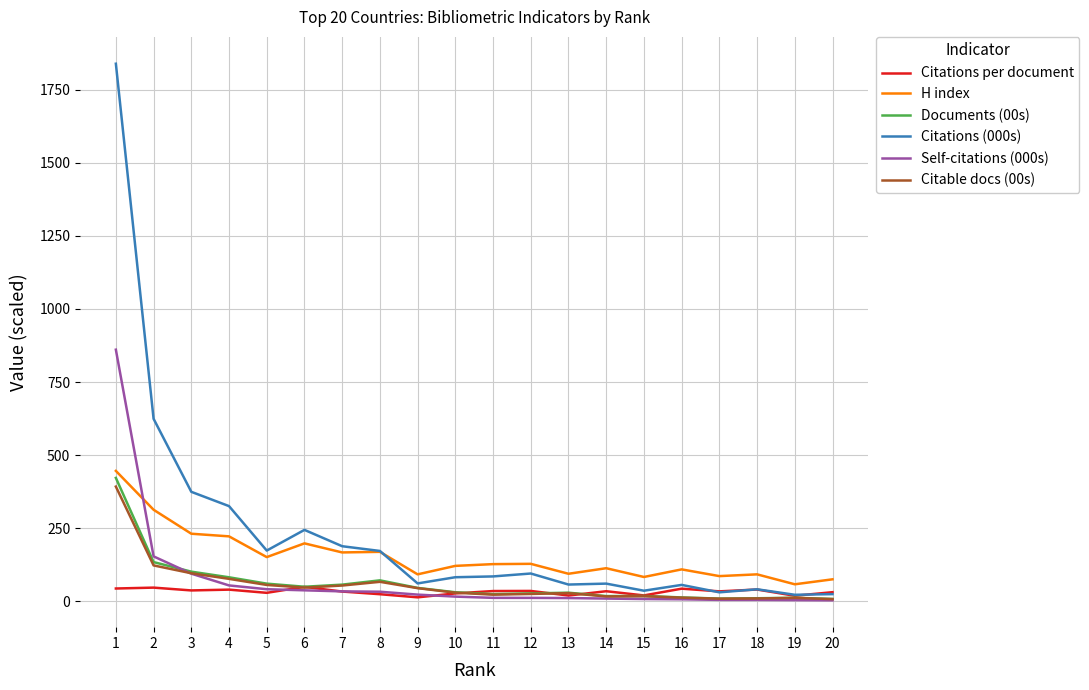

True or false: H index and Citable docs (00s) cross at least once.

False